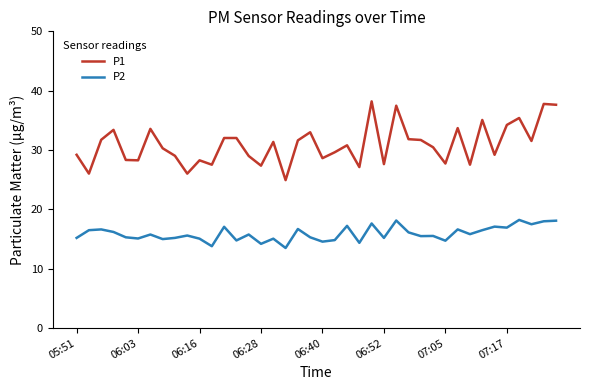

What is the greatest value displayed?

38.2